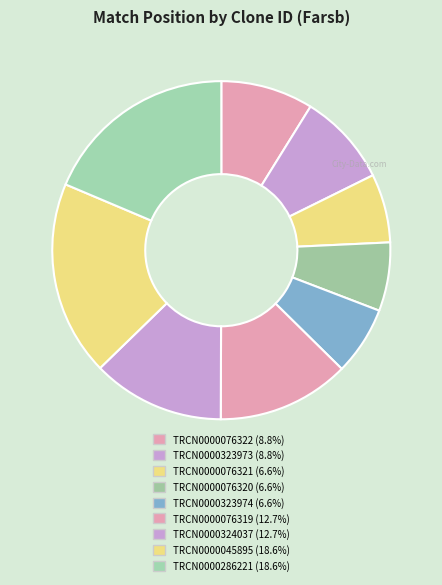

To the nearest percent, what is the difference between the TRCN0000323973 and TRCN0000323974 slice percentages?

2%